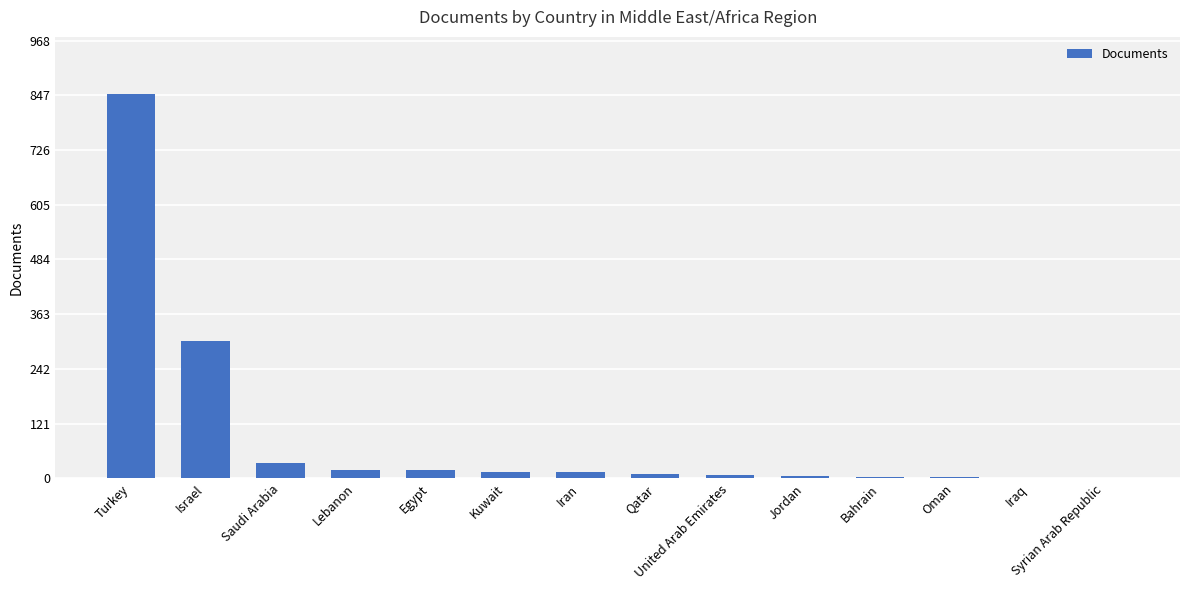

How many data points does each series have?

14